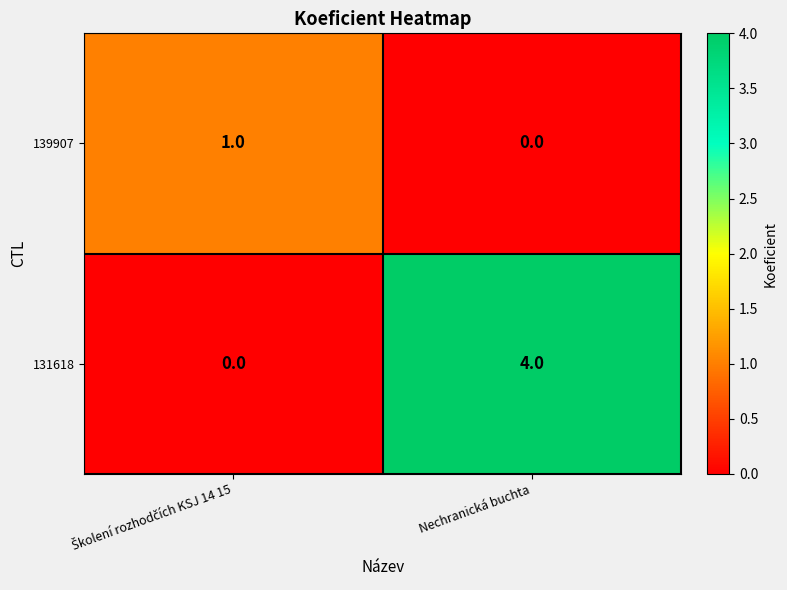

Which series has the widest spread of values?

131618